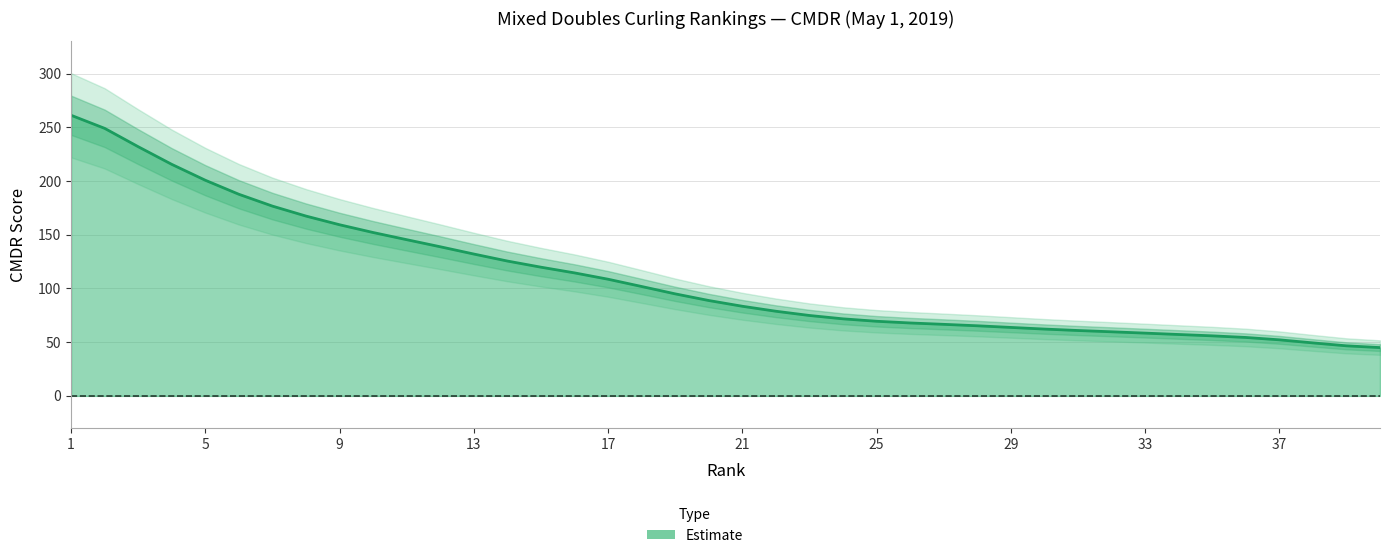

How many values exceed 88?

20